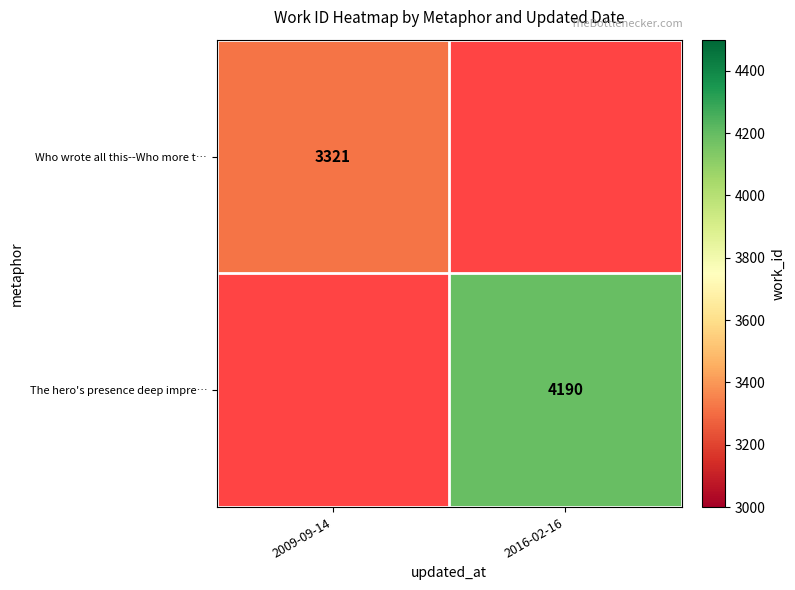

Is it true that The hero's presence deep impre… equals 2091.5 at 2016-02-16?

False